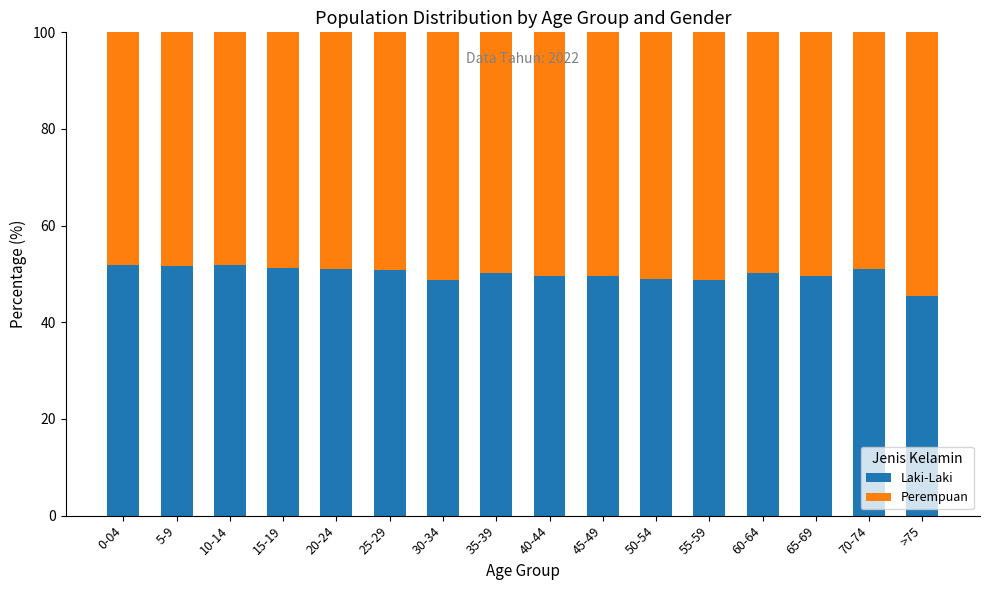

The Laki-Laki series shows 51.2 at 15-19. True or false?

True